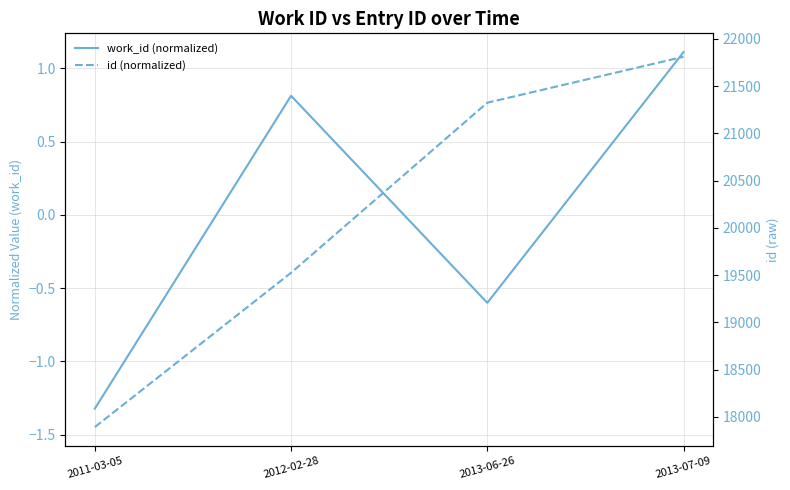

Which series ends up on top after the final intersection of work_id (normalized) and id (normalized)?

work_id (normalized)